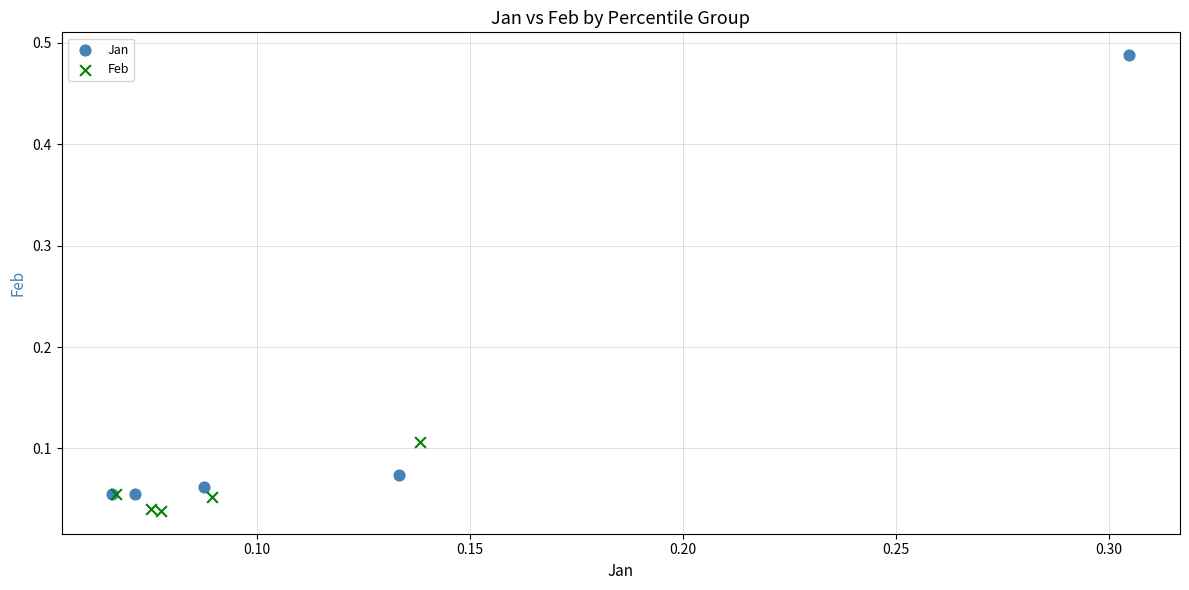

Which series reaches the minimum Y coordinate?

Feb